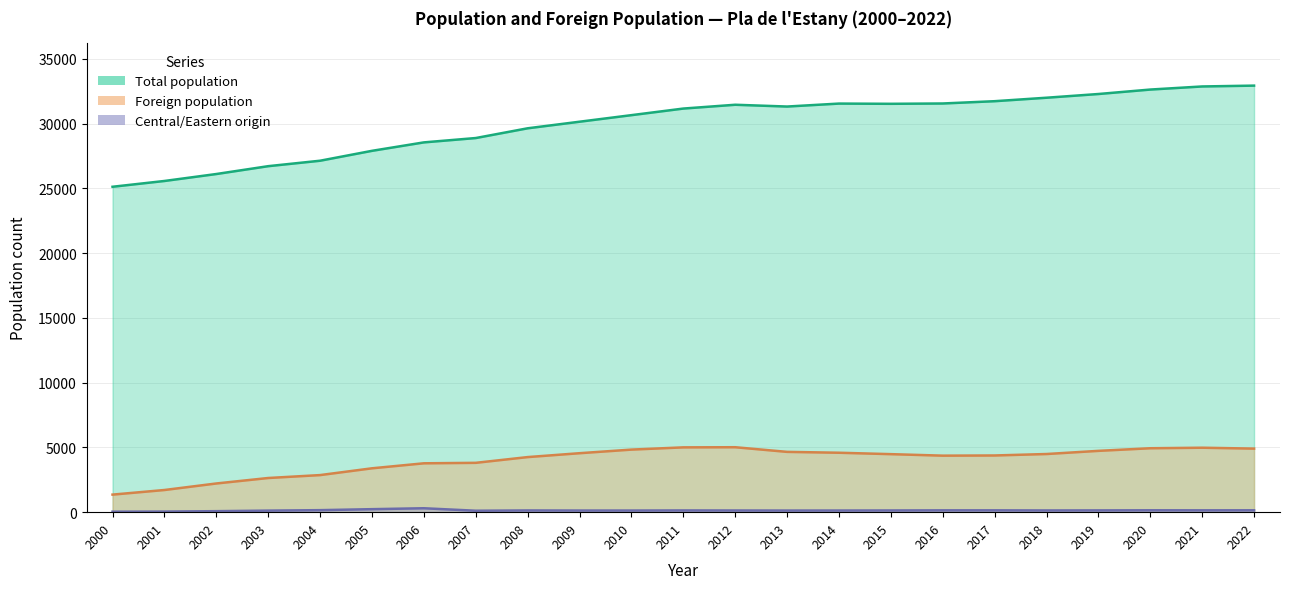

What is the sum of the Foreign population values at 2011 and 2016?

9370